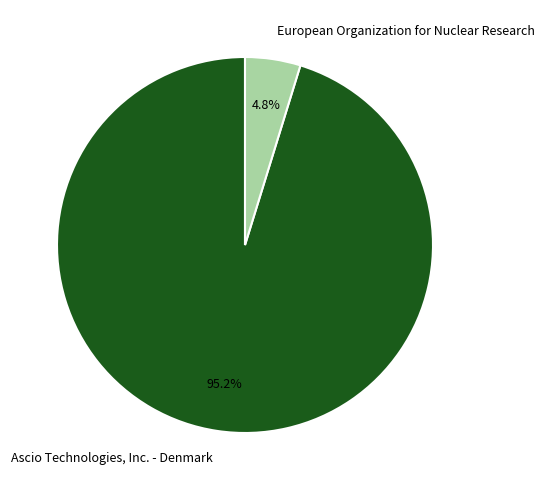

What percentage is NOT represented by Ascio Technologies, Inc. - Denmark?

4.8%